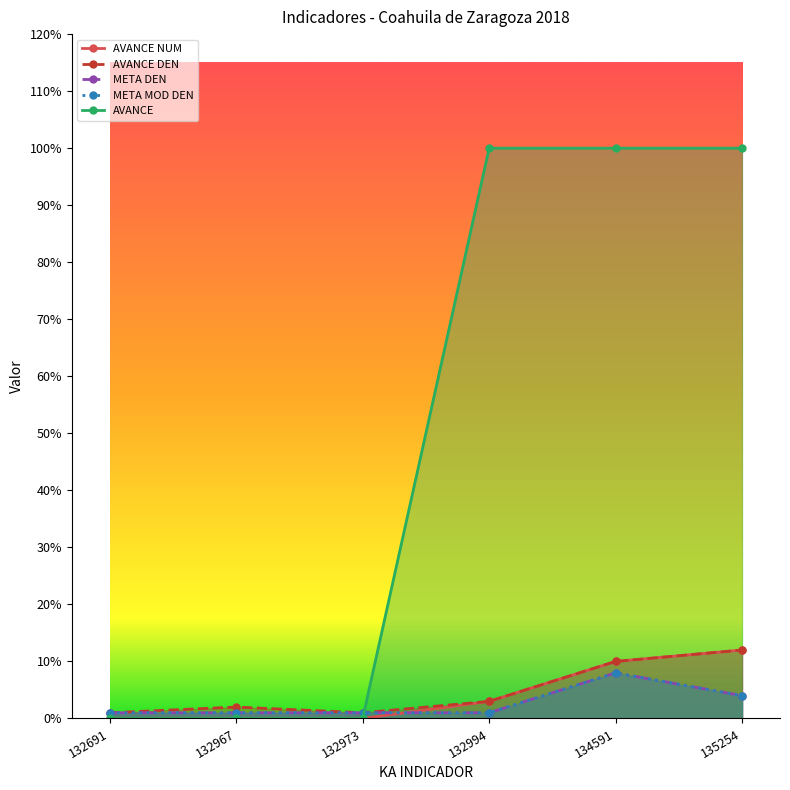

Which series has the largest range (max minus min)?

AVANCE